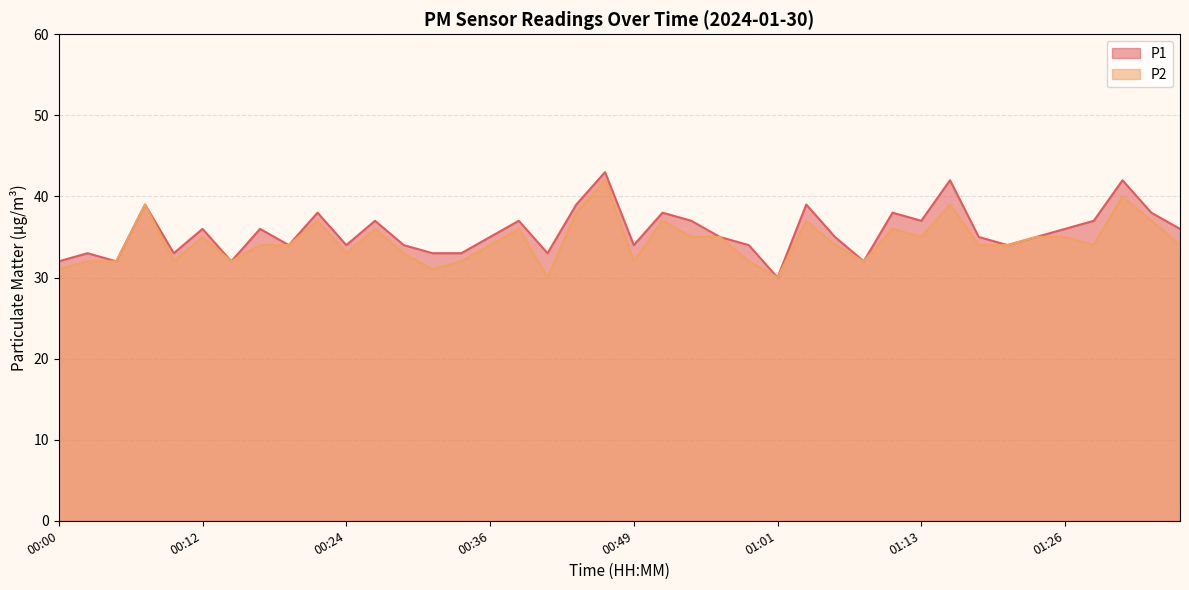

Rank the series by their average value, from lowest to highest.

P2, P1